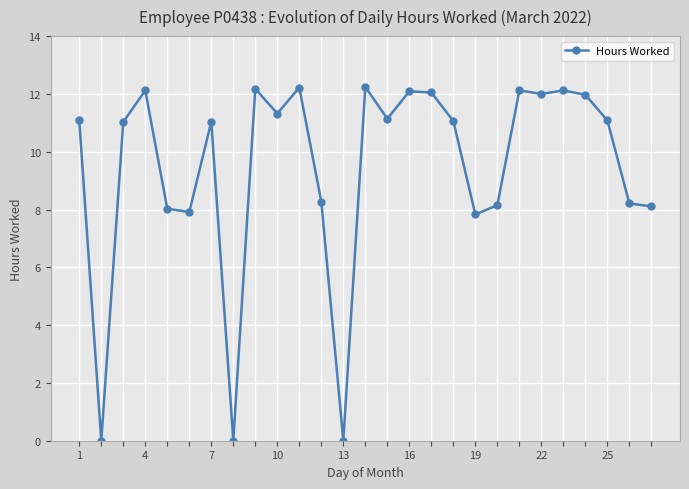

What is the difference between the second highest and minimum values?

12.2